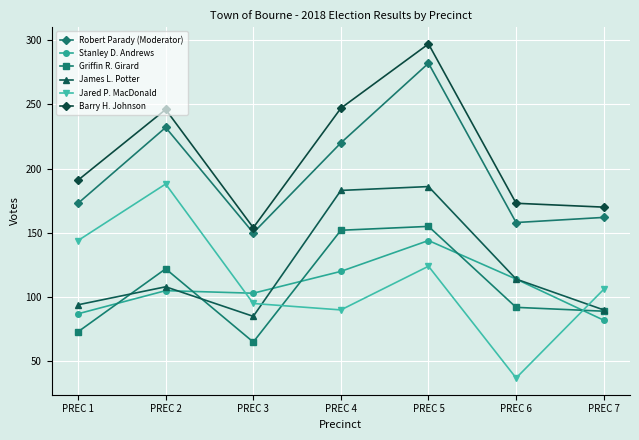

True or false: Robert Parady (Moderator) and Barry H. Johnson intersect in this chart.

False